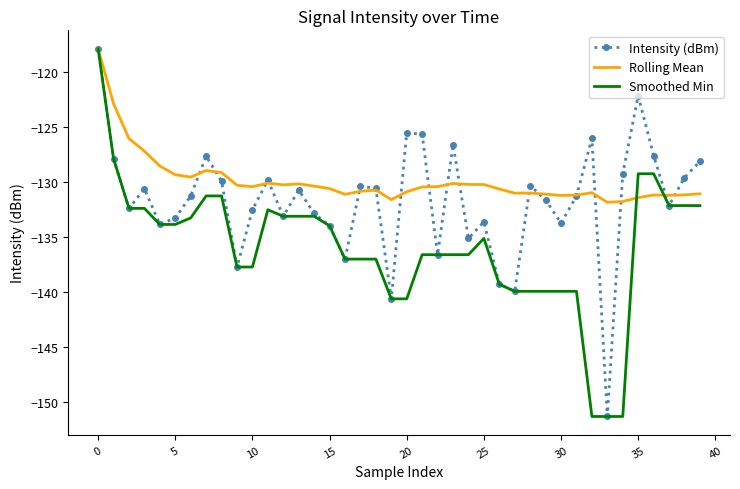

List the series in order of their overall mean, lowest first.

Smoothed Min, Intensity (dBm), Rolling Mean